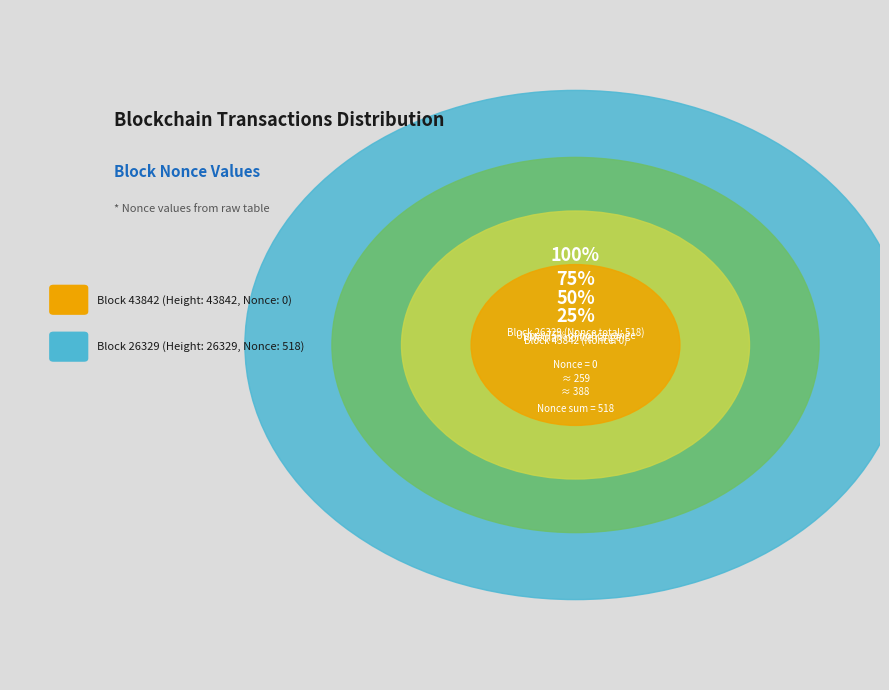

Which category has the smallest portion of the pie?

43842